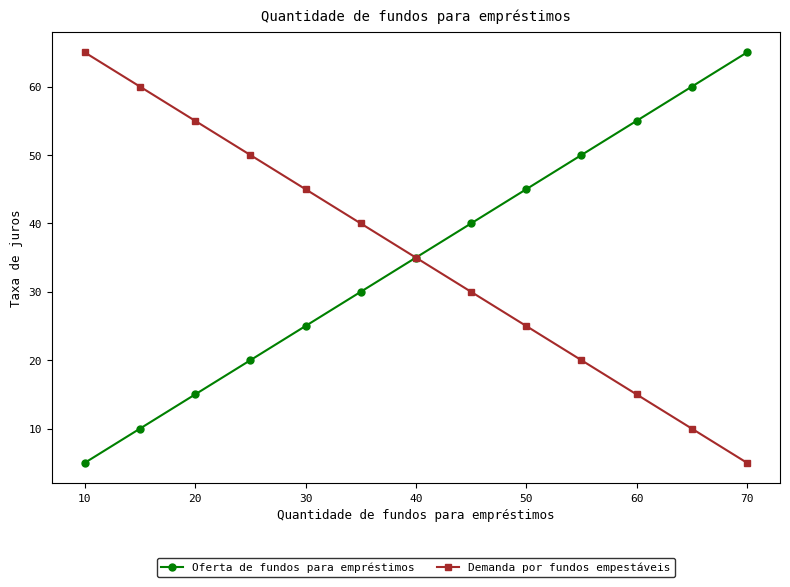

What is the value of the Demanda por fundos empestáveis point at the 4th from the left?

50